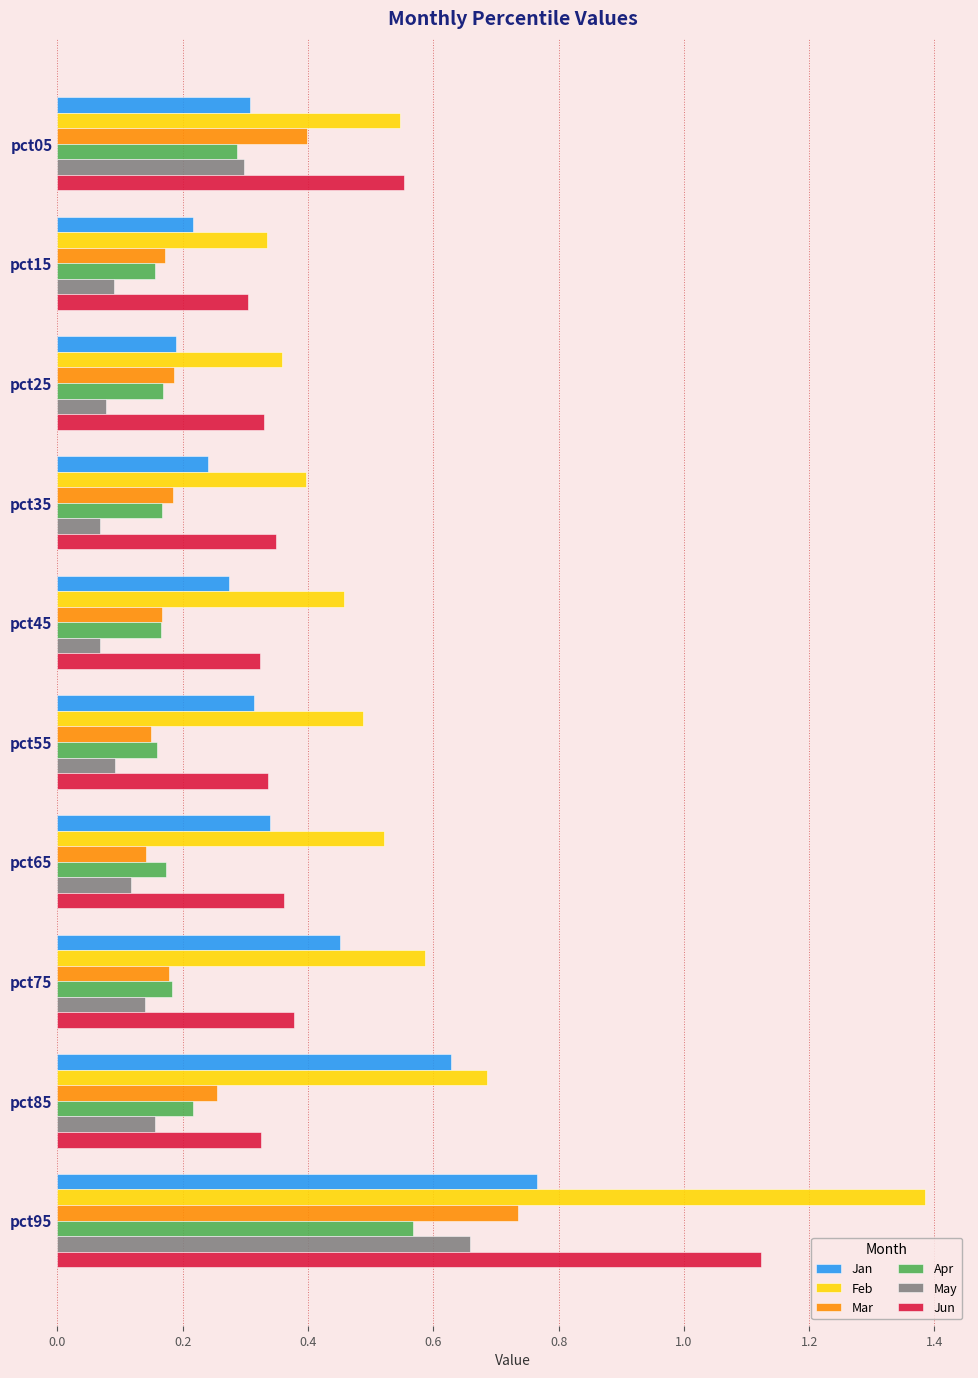

The value of Apr at pct55 is 0.2. True or false?

True